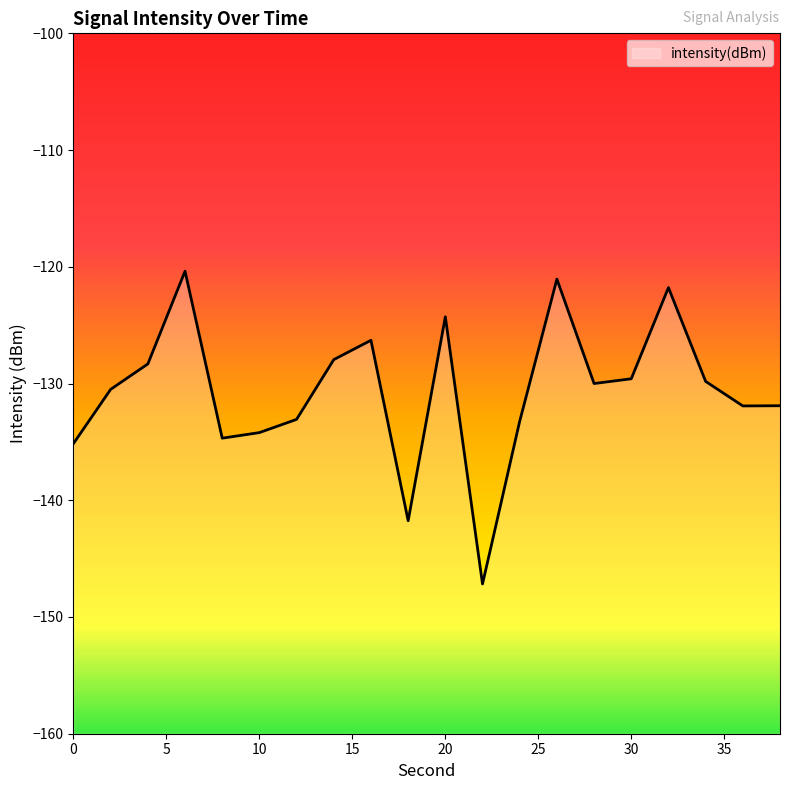

List the labels in order of value, smallest first.

22, 18, 0, 8, 10, 24, 12, 36, 38, 2, 28, 34, 30, 4, 14, 16, 20, 32, 26, 6